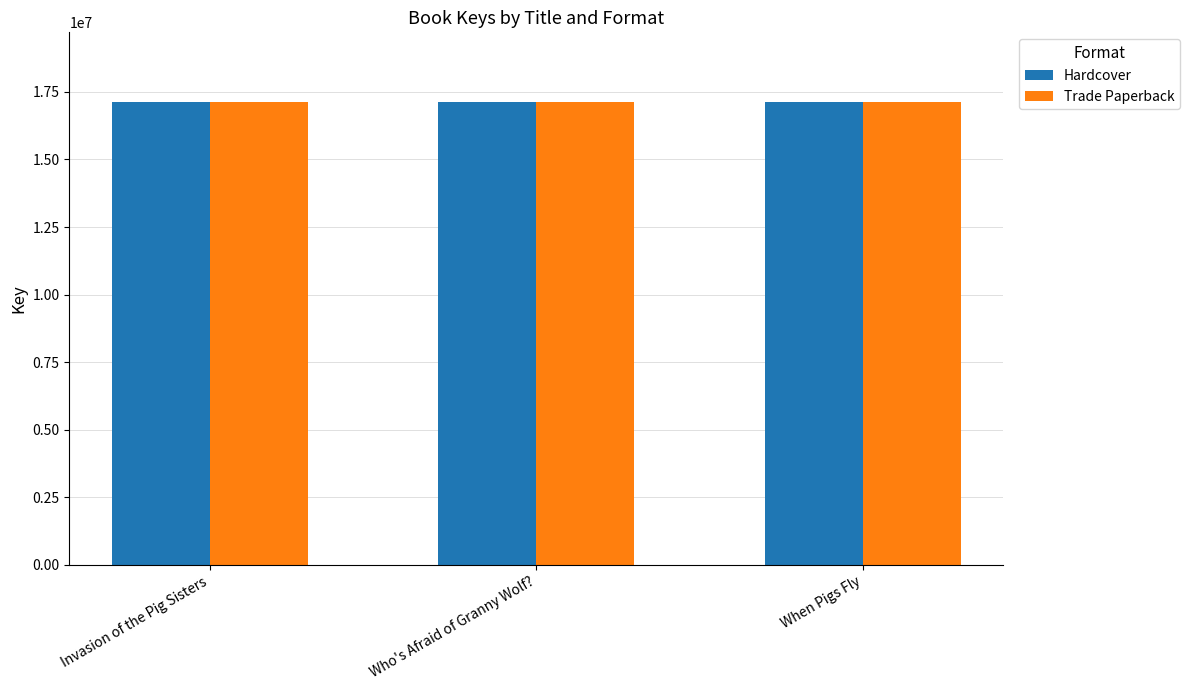

What is the approximate value of Trade Paperback at Who's Afraid of Granny Wolf??

17131541